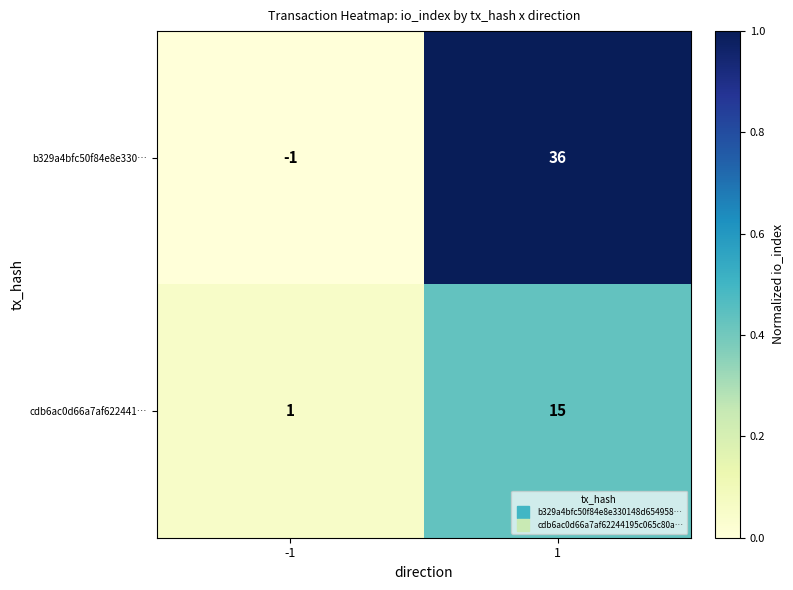

Reading left to right, transcribe all the data shown in this chart.

b329a4bfc50f84e8e330…: -1=-1	1=36
cdb6ac0d66a7af622441…: -1=1	1=15